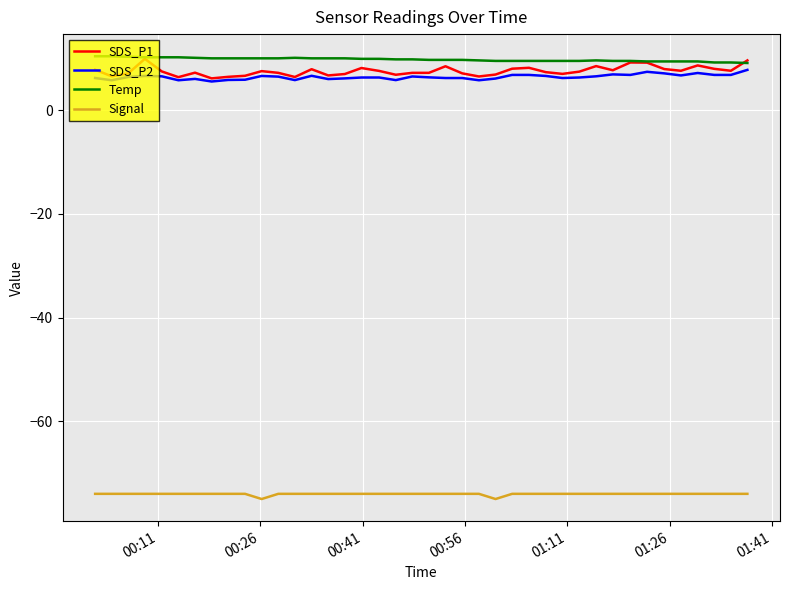

How many lines are shown in the chart?

4